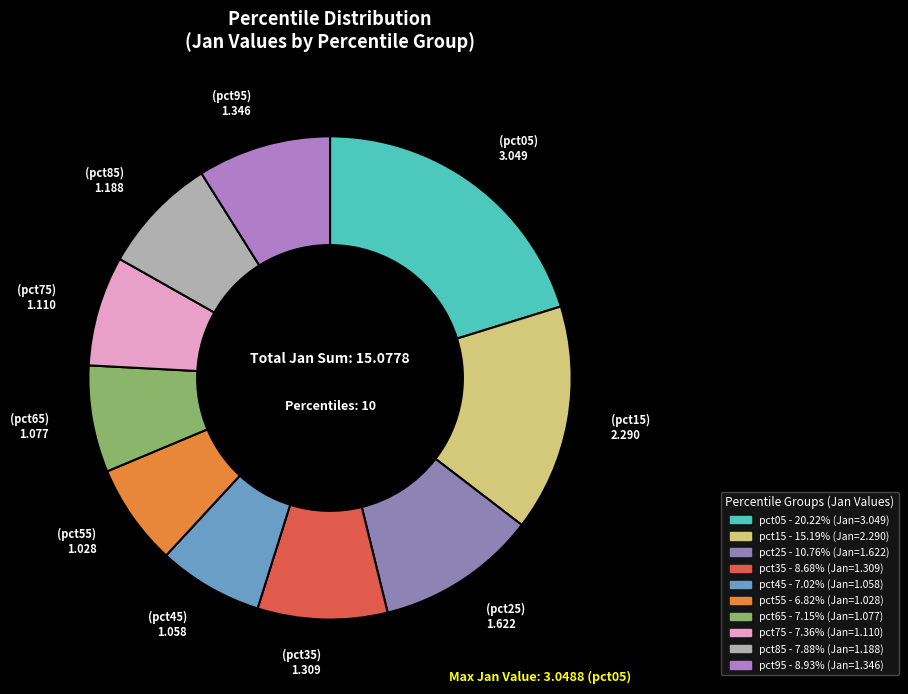

What percentage is the pct05 slice, to the nearest percent?

20%